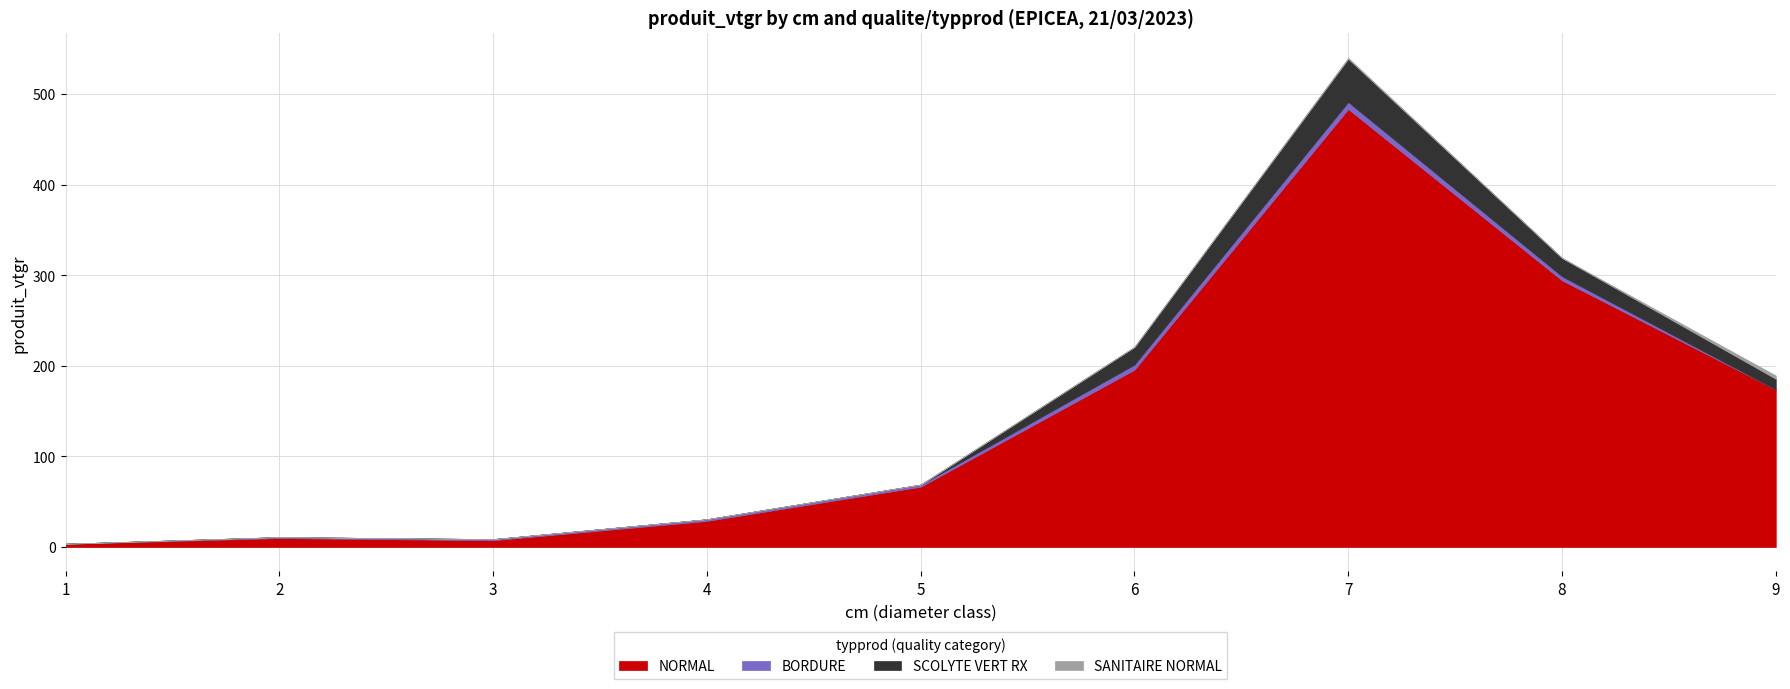

What is the total value across all series at 7?

539.8